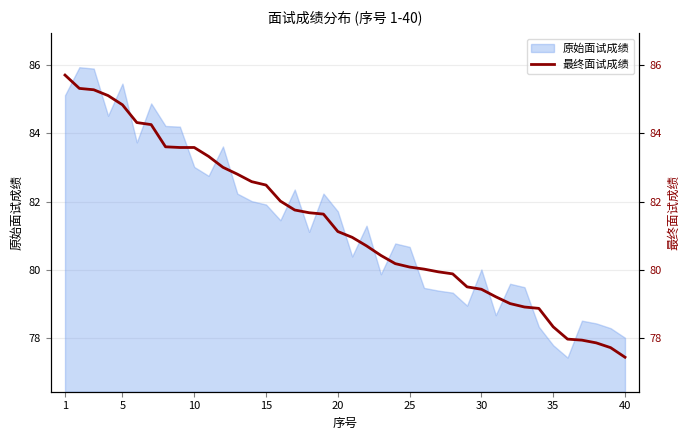

What is the average value?

81.3